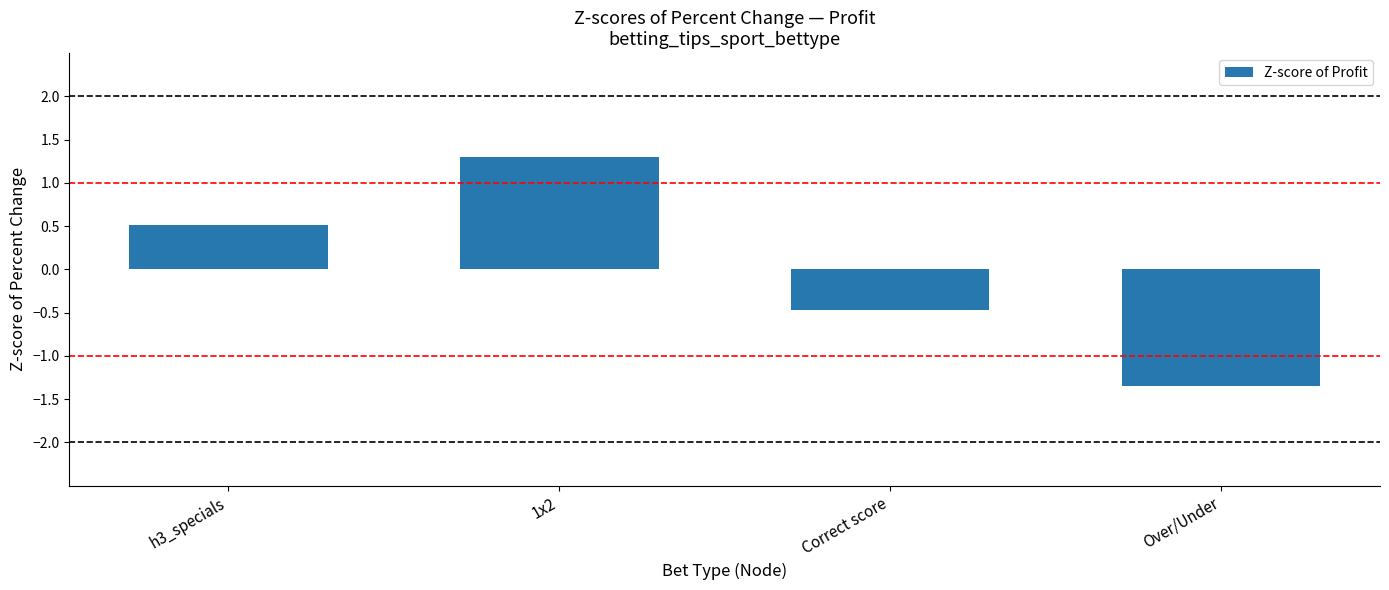

How many data points does each series have?

4